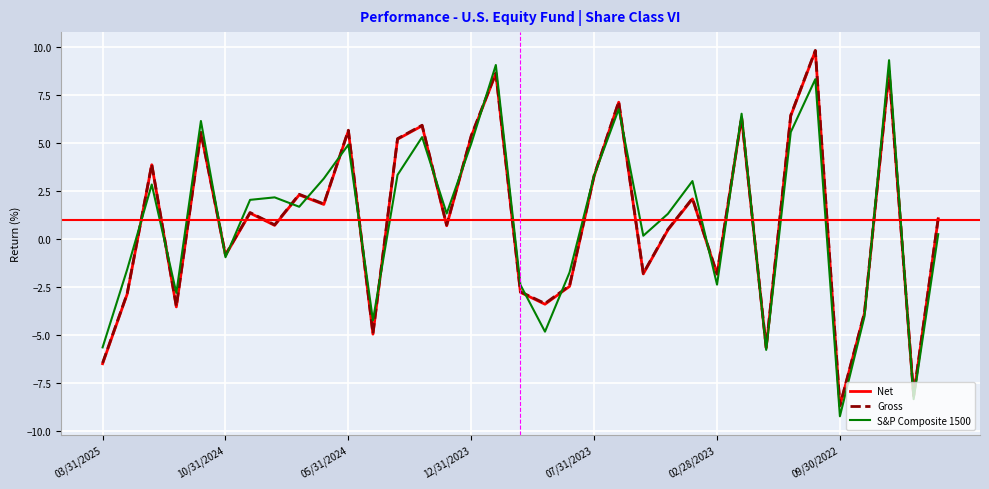

What is the greatest value displayed?

9.8